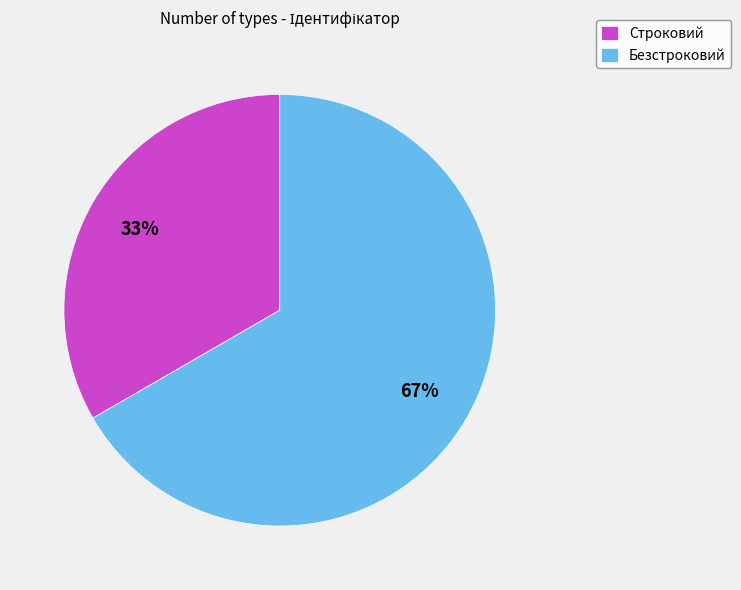

To the nearest percent, what is the combined percentage of Безстроковий and Строковий?

100%